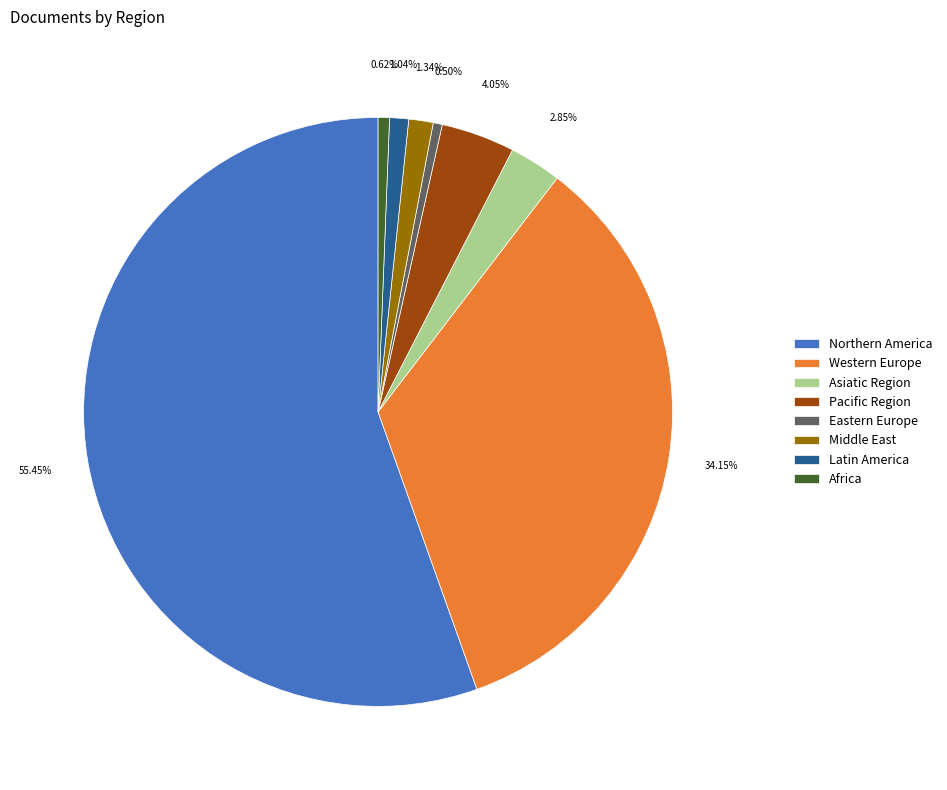

Which slice is the largest?

Northern America